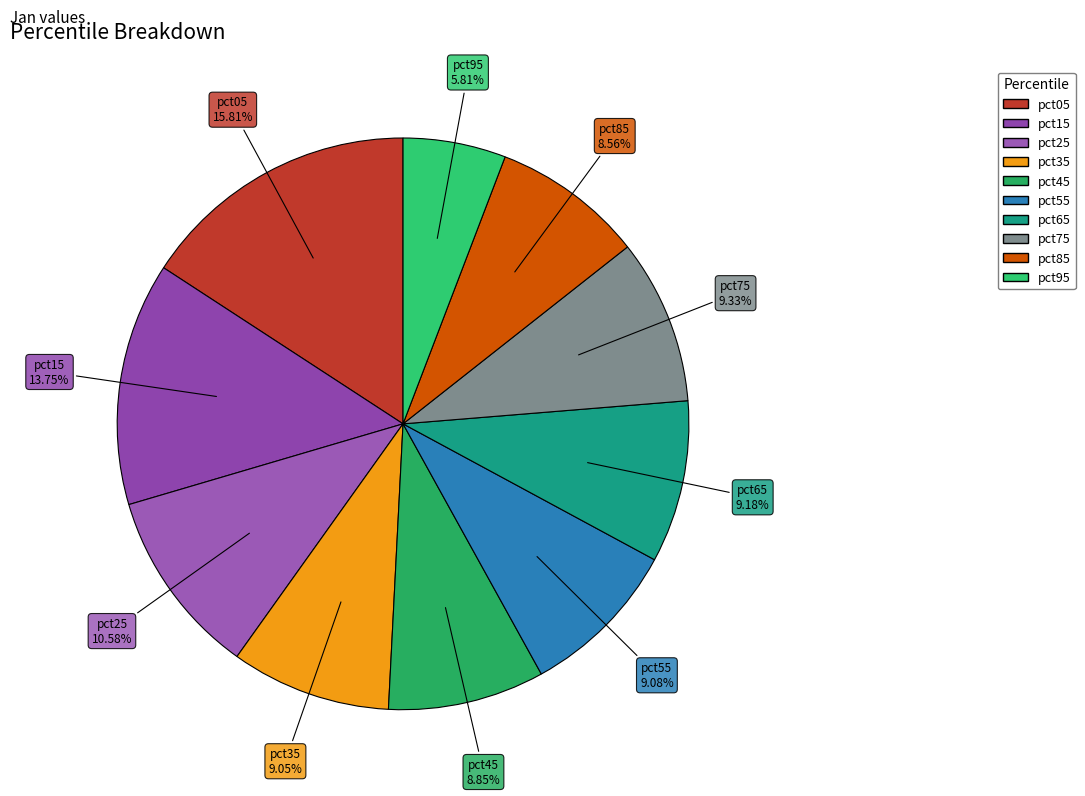

Is there a majority slice in this chart?

No